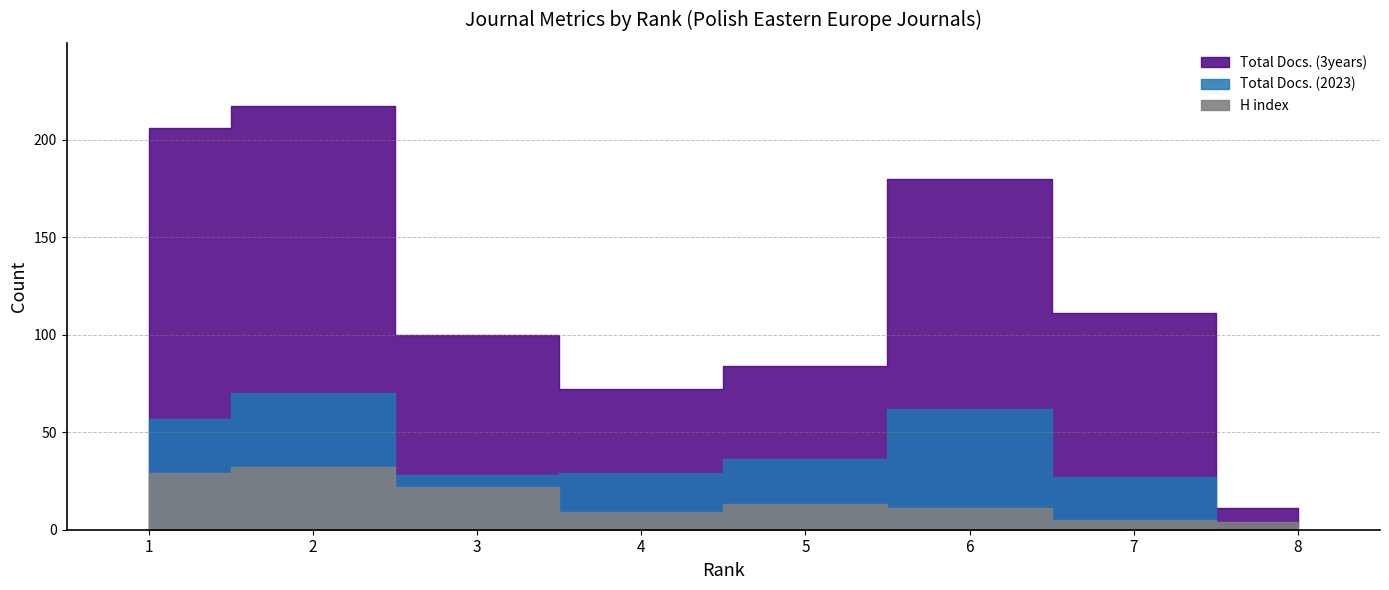

List the series in order of their peak value, highest first.

Total Docs. (3years), Total Docs. (2023), H index